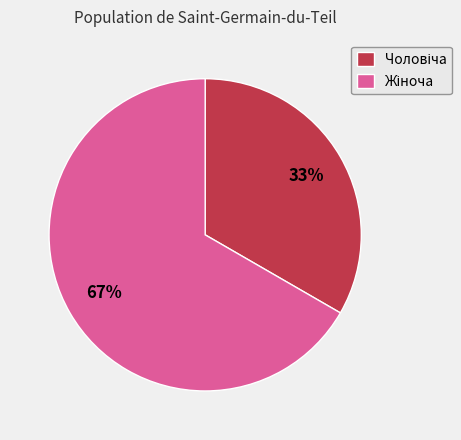

Is there a majority slice in this chart?

Yes